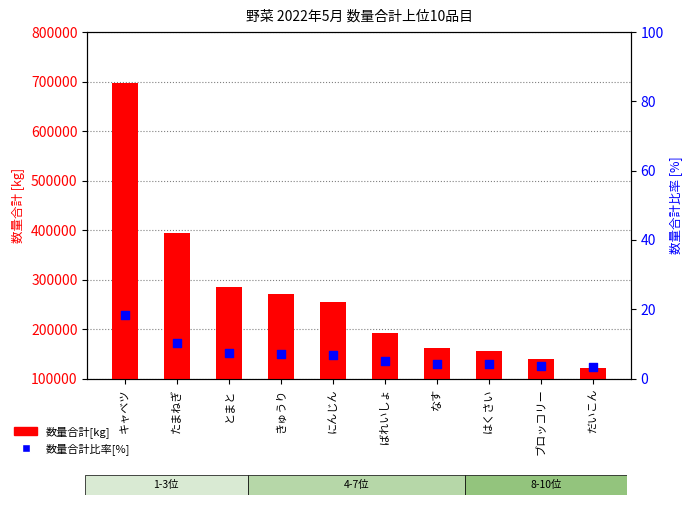

At which category is the sum across all series the highest?

キャベツ